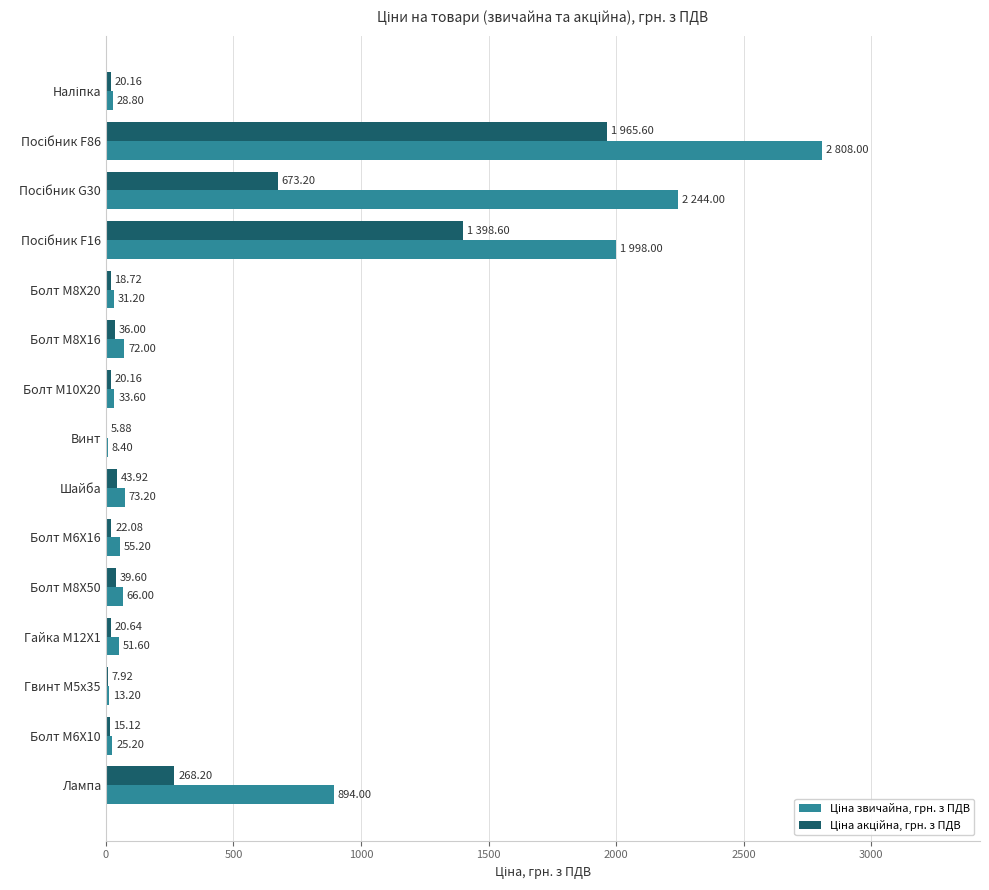

How many categories are shown in the chart?

15